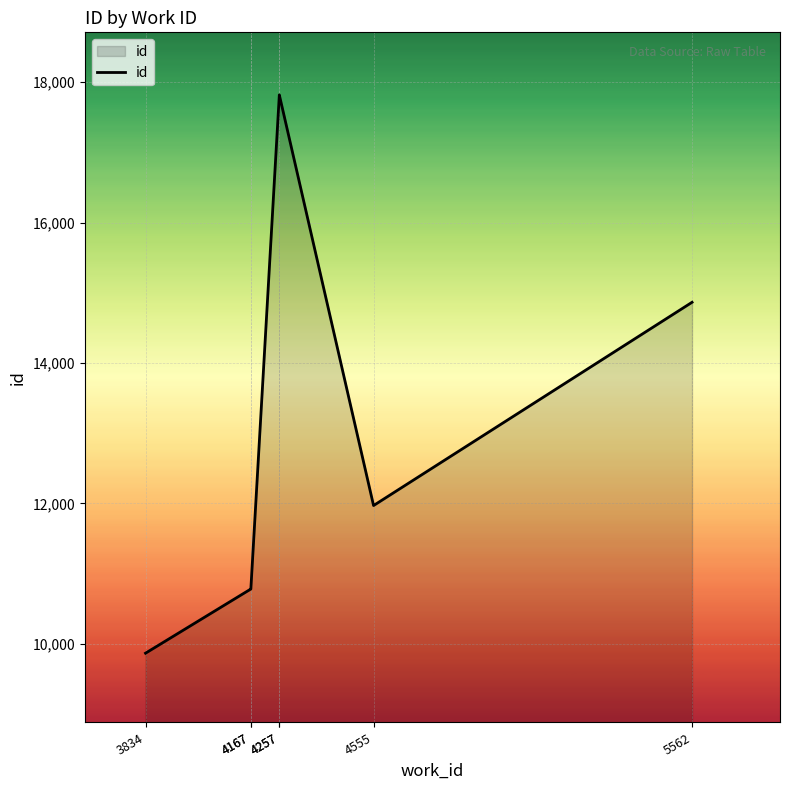

How many interior local peaks (higher than both neighbors) does the data have?

1